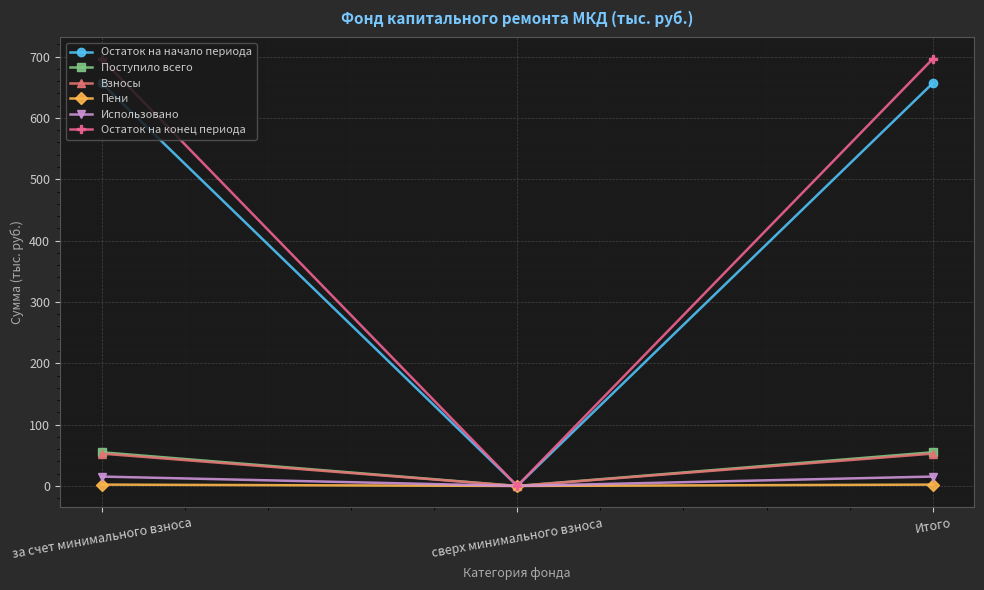

What is the greatest value displayed?

696.5